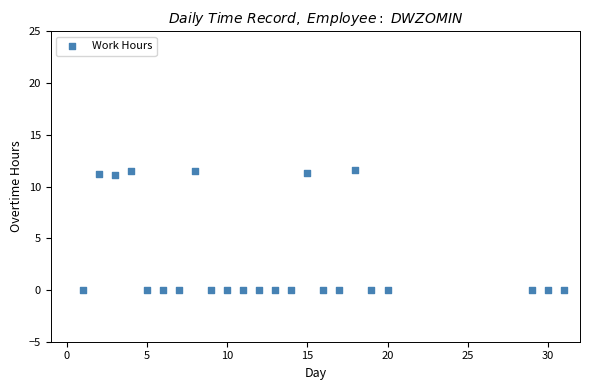

What is the range of X values (max minus min)?

30.0